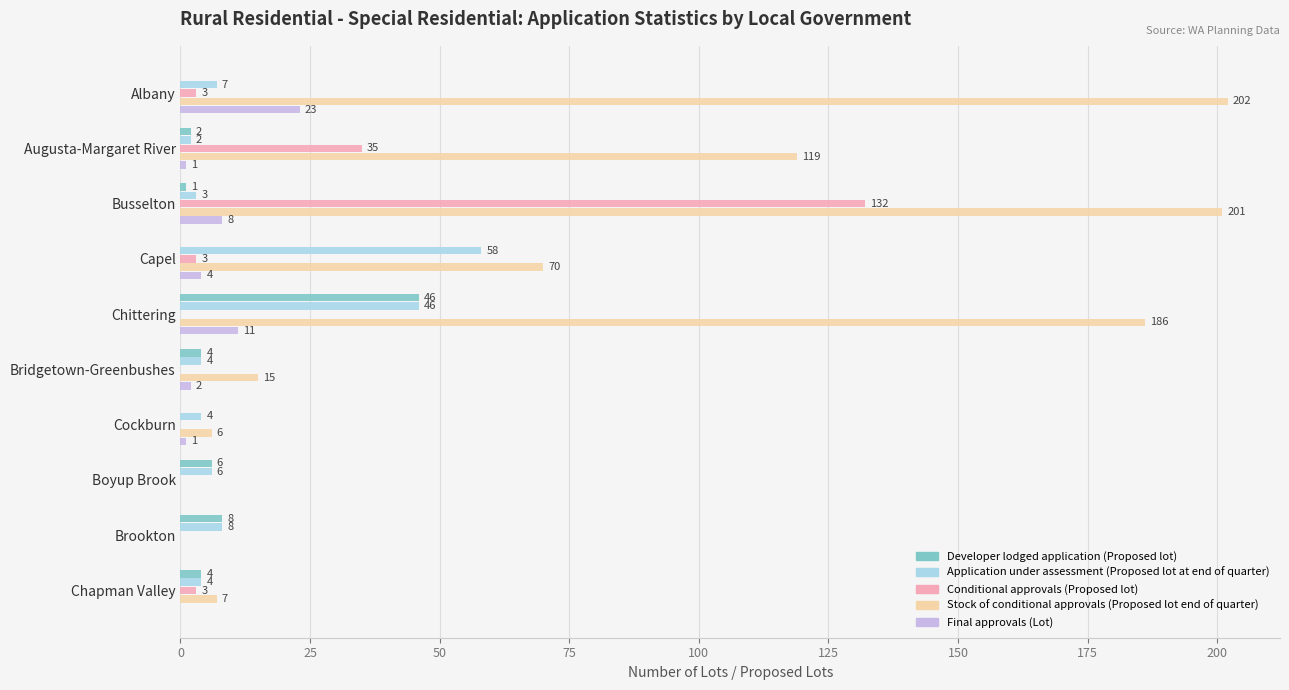

Which label corresponds to the largest value in the chart?

Albany